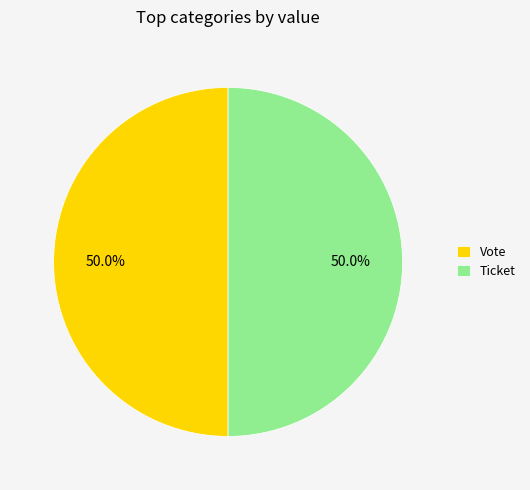

What portion of the pie excludes Ticket?

50.0%